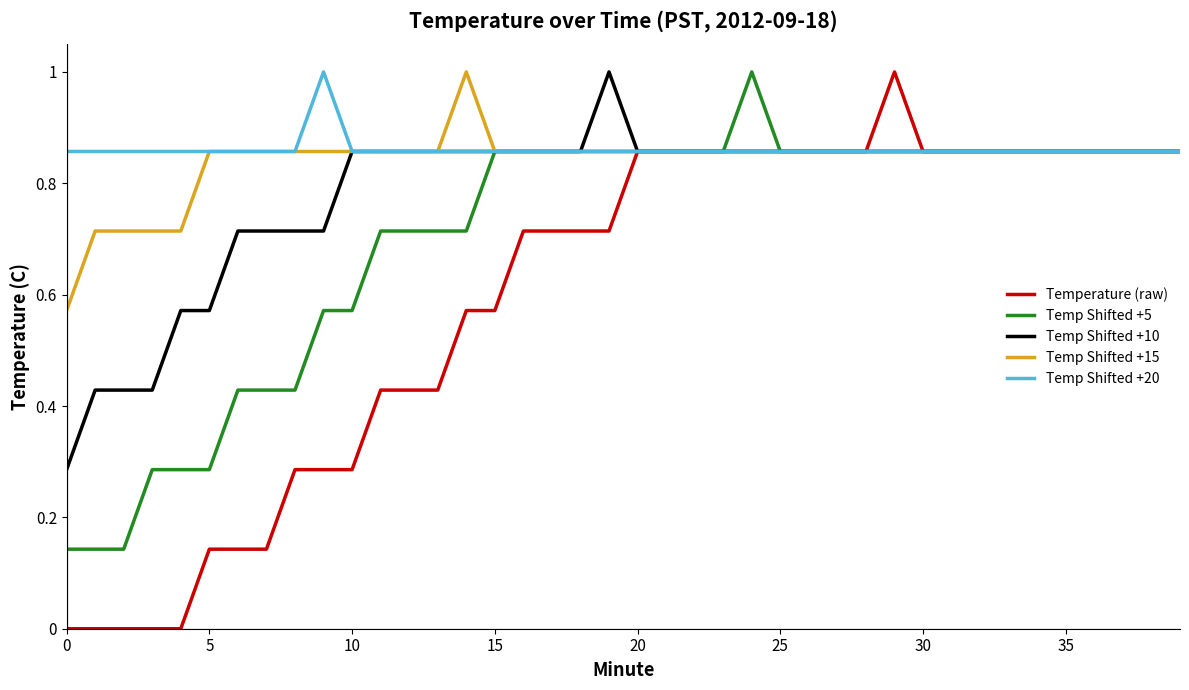

Which series has the largest range (max minus min)?

Temperature (raw)